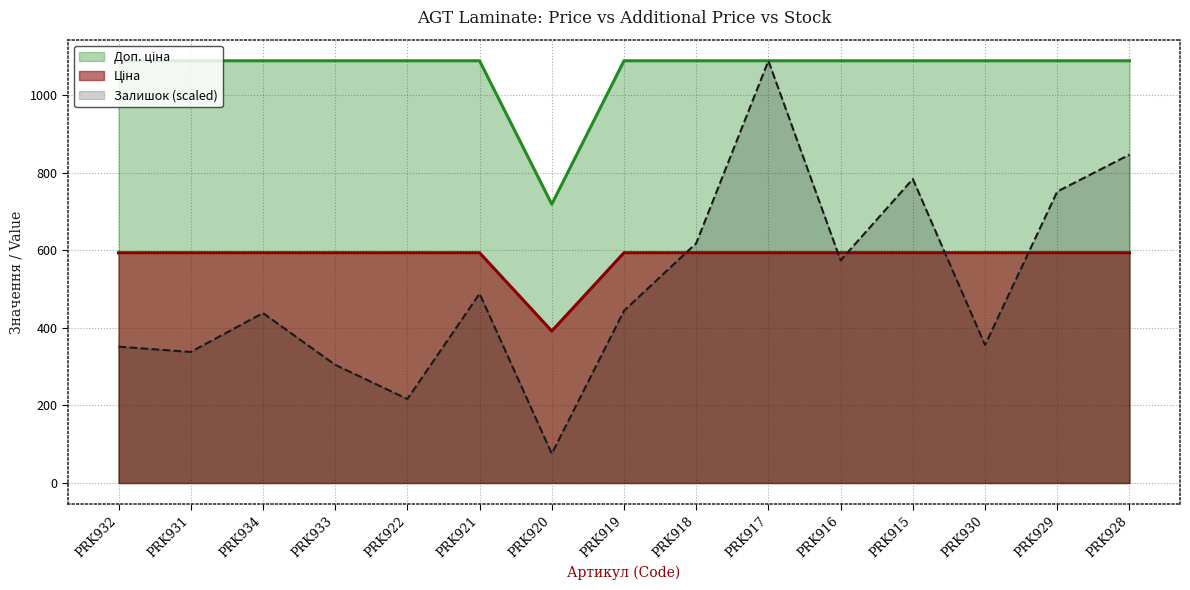

What is the difference between the highest and lowest values at PRK920?

643.4